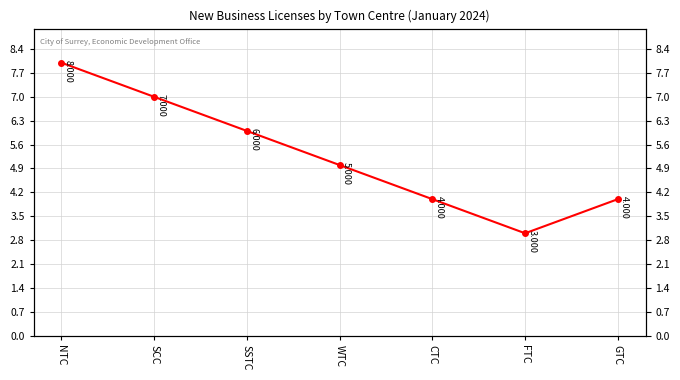

At which label is the value closest to 5?

WTC